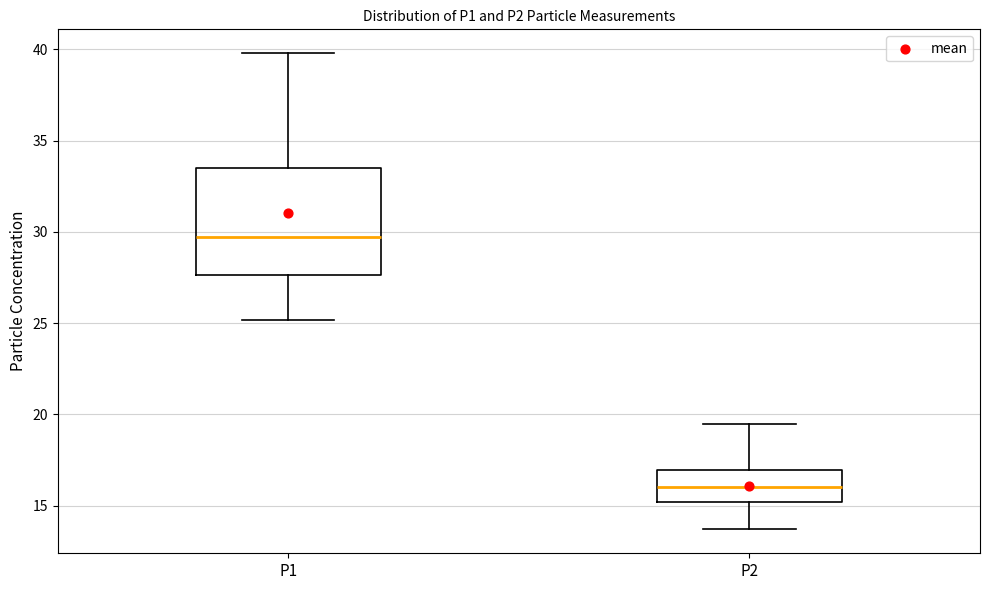

Which box is the tallest, from its lower edge to its upper edge?

P1